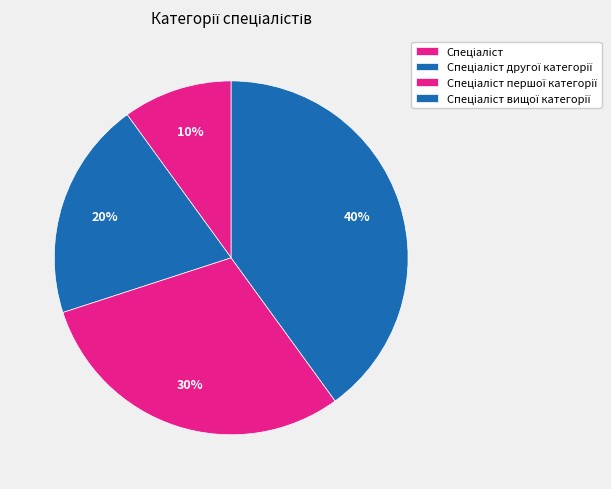

Does Спеціаліст другої категорії account for over 50% of the chart?

No